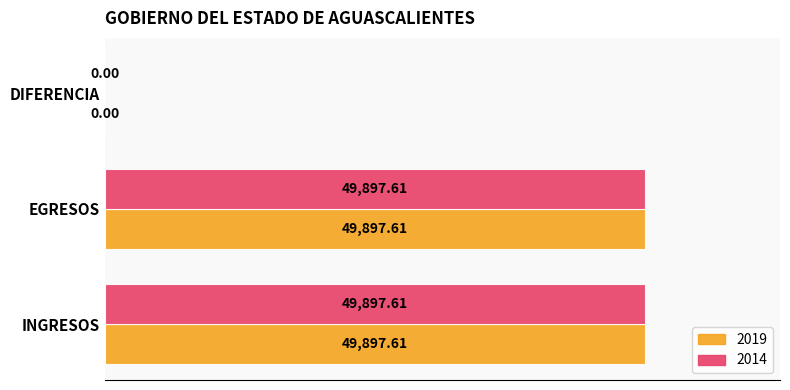

What is the total value across all series at INGRESOS?

99795.2